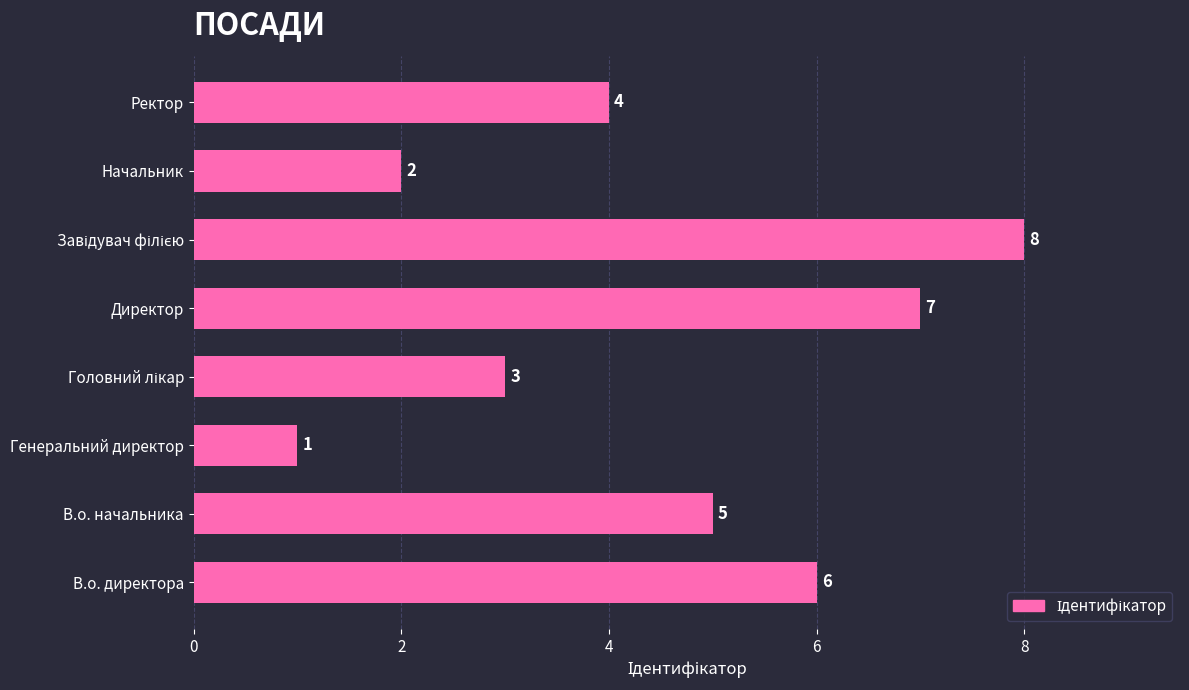

Where is the data nearest to the value 4?

Ректор